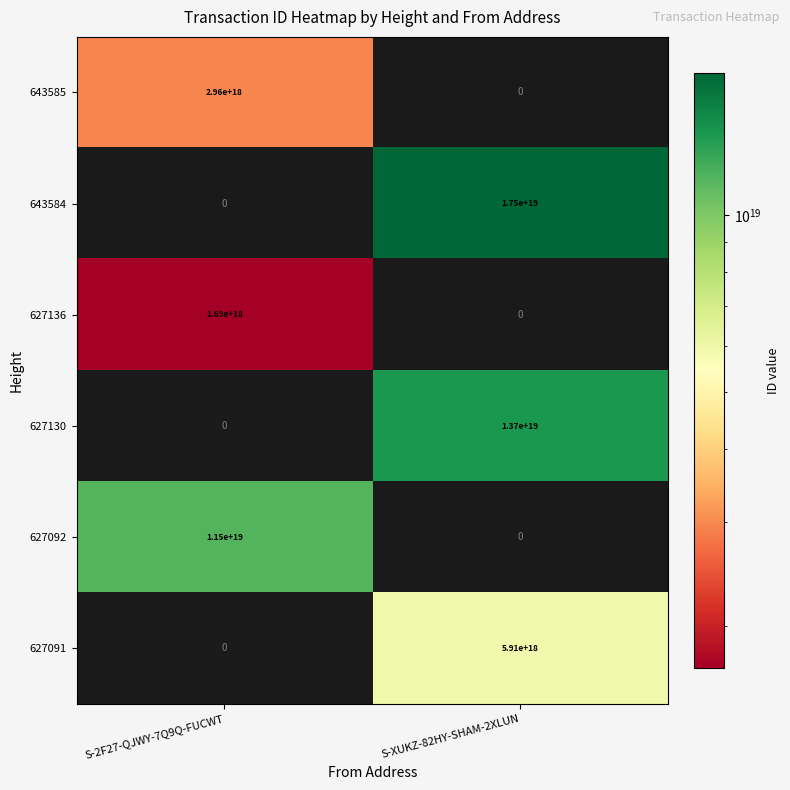

The 643585 series shows 2960000000000000000 at S-2F27-QJWY-7Q9Q-FUCWT. True or false?

True